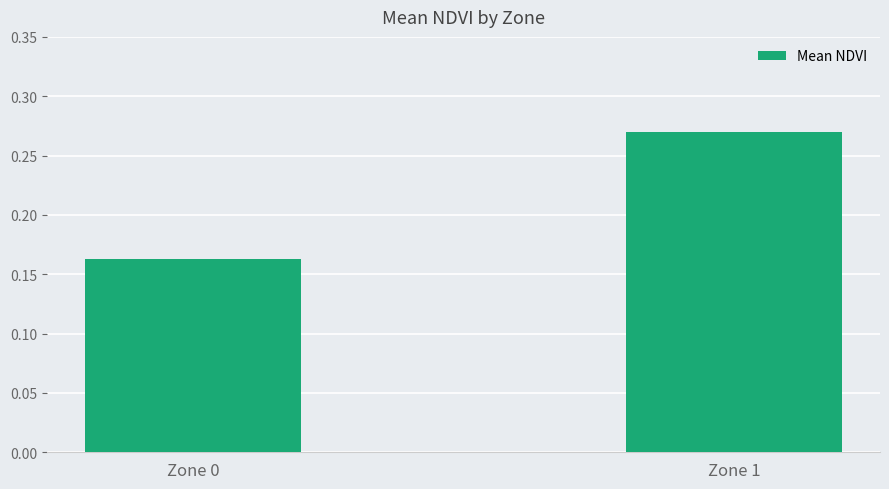

Rank the categories by value from highest to lowest.

Zone 1, Zone 0